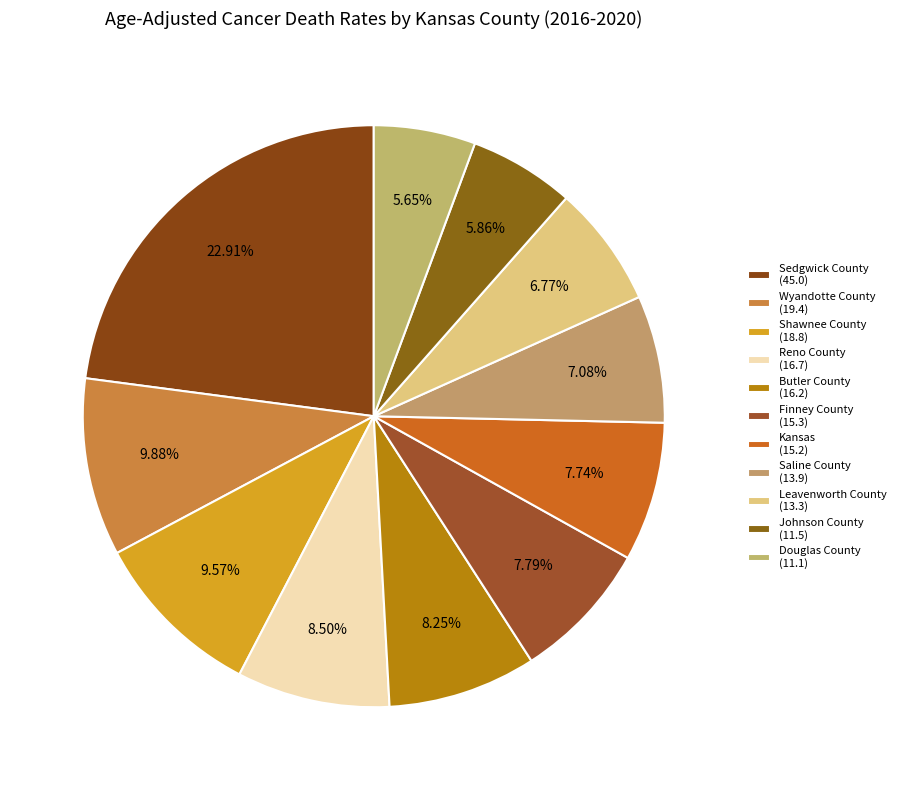

What is the change in value from Shawnee County to Finney County?

-3.5